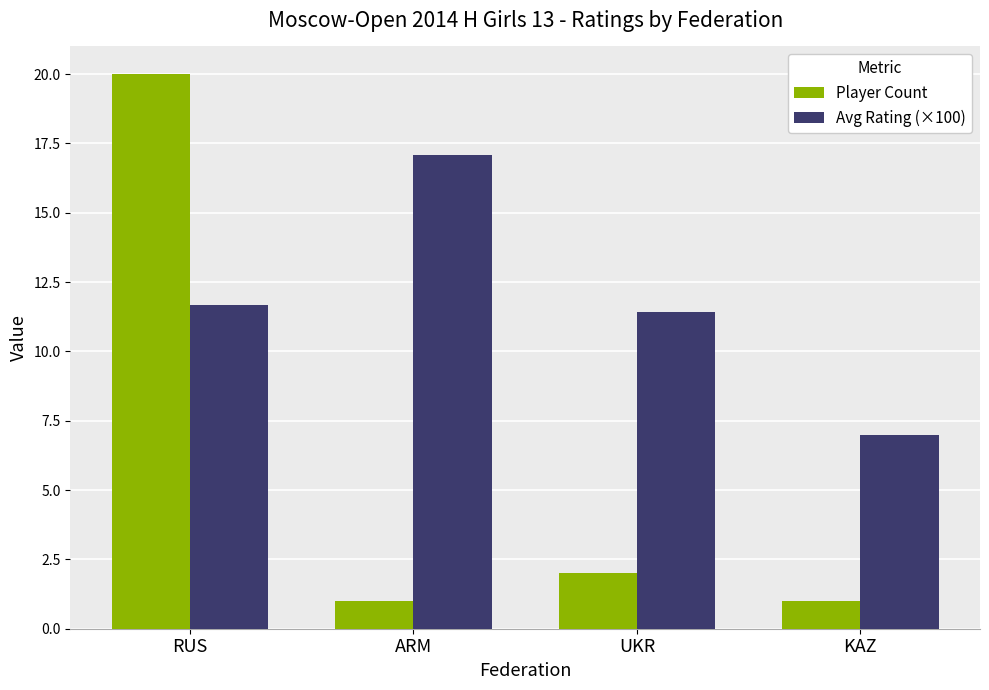

What value does the Avg Rating (×100) series have at RUS?

11.7